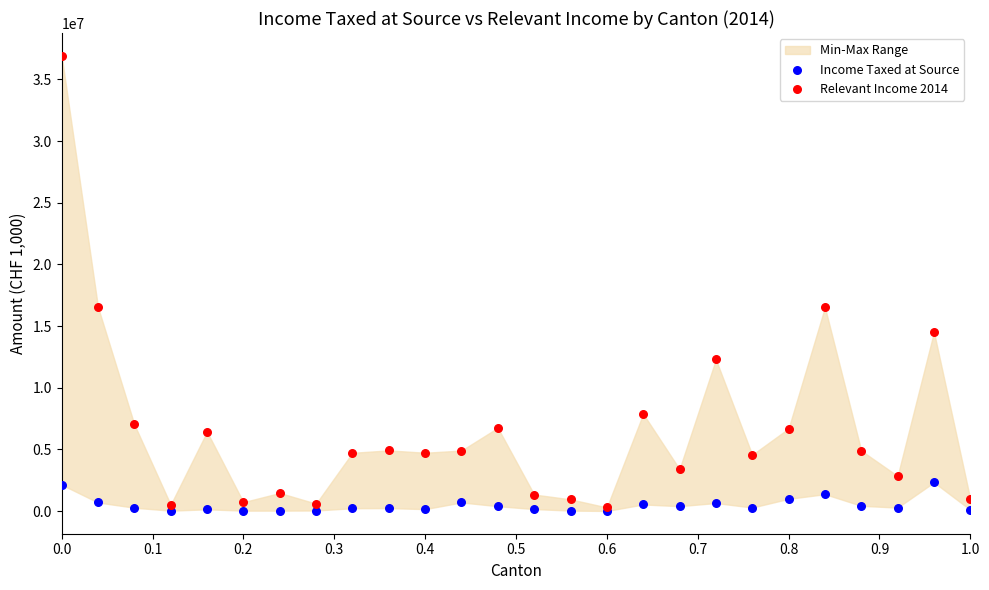

Which series reaches the maximum Y coordinate?

Relevant Income 2014